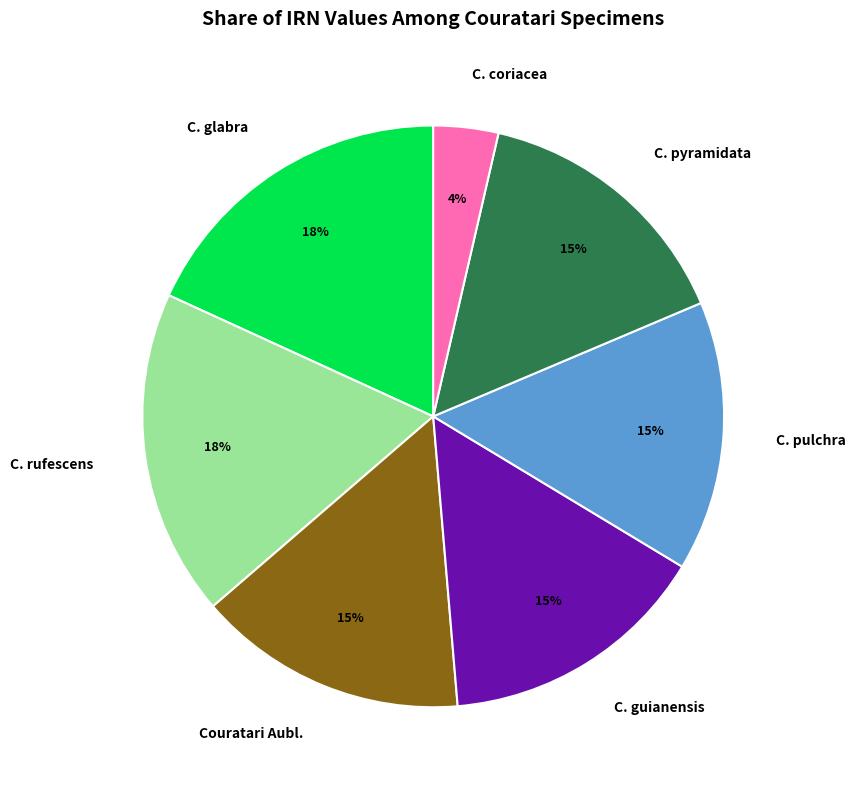

Which has a higher value, C. glabra or C. coriacea?

C. glabra